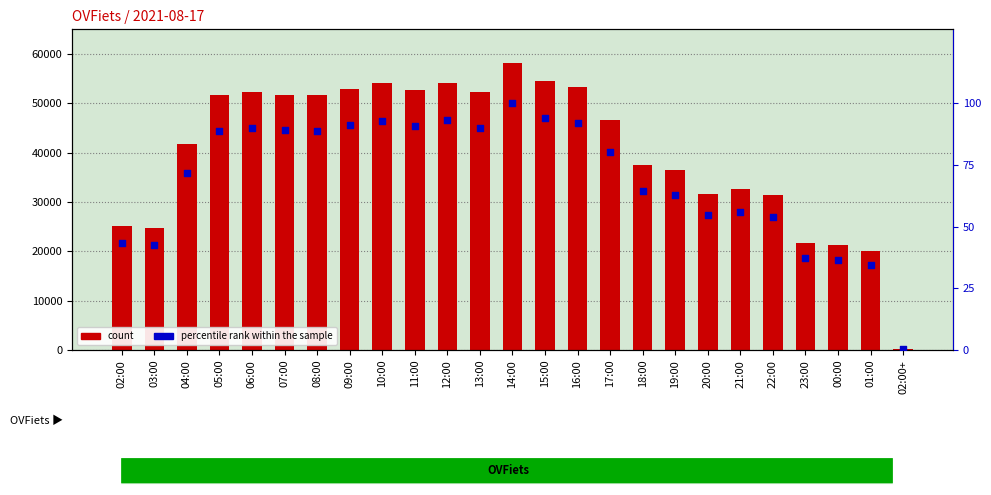

At how many categories does at least one series exceed 29297?

19